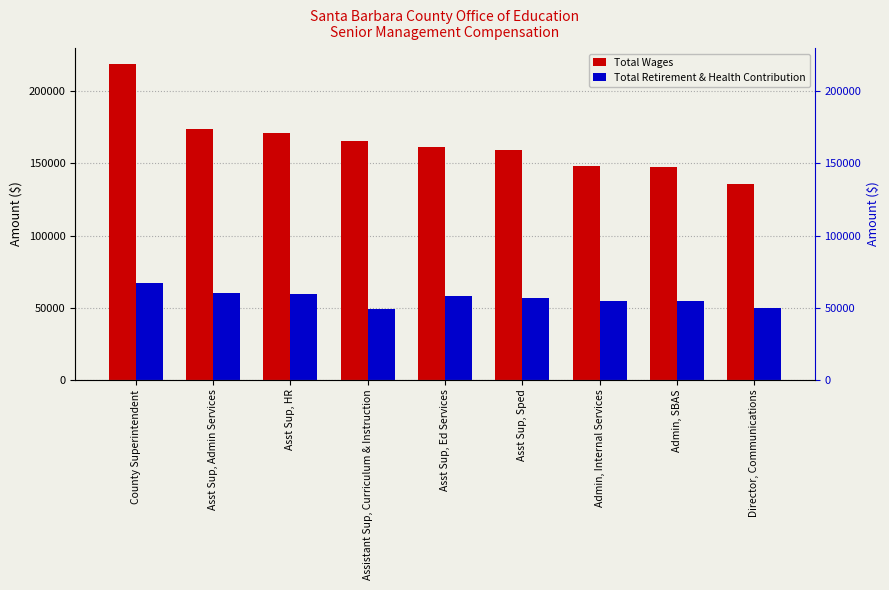

Reading left to right, what are all the values shown in this chart?

Total Wages: 218914	173542	171425	165349	161658	159648	148233	147463	135942
Total Retirement & Health Contribution: 67233	59944	59376	49257	58327	56854	54328	54492	49928